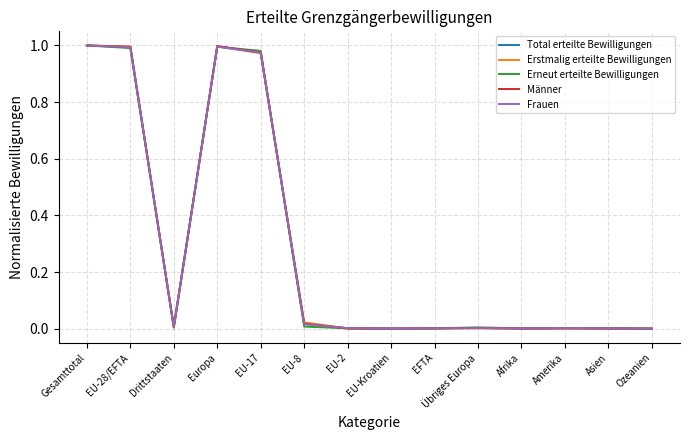

Is the value of Erneut erteilte Bewilligungen at EU-2 greater than the value of Erstmalig erteilte Bewilligungen at EU-17?

No